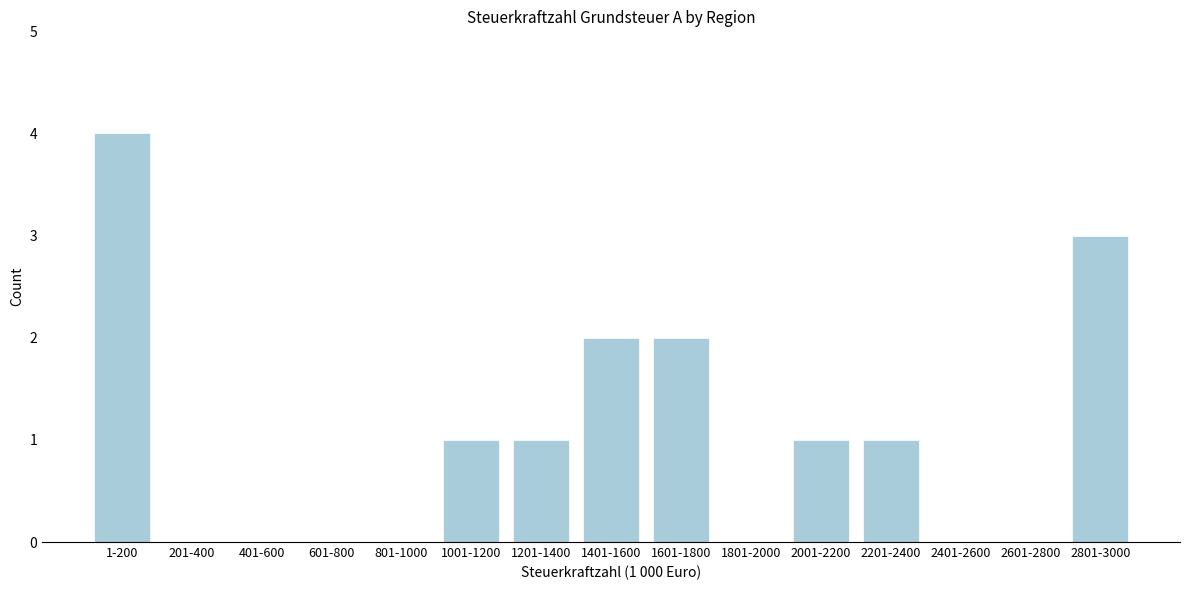

Reading left to right, transcribe all the data shown in this chart.

1-200=4	201-400=0	401-600=0	601-800=0	801-1000=0	1001-1200=1	1201-1400=1	1401-1600=2	1601-1800=2	1801-2000=0	2001-2200=1	2201-2400=1	2401-2600=0	2601-2800=0	2801-3000=3